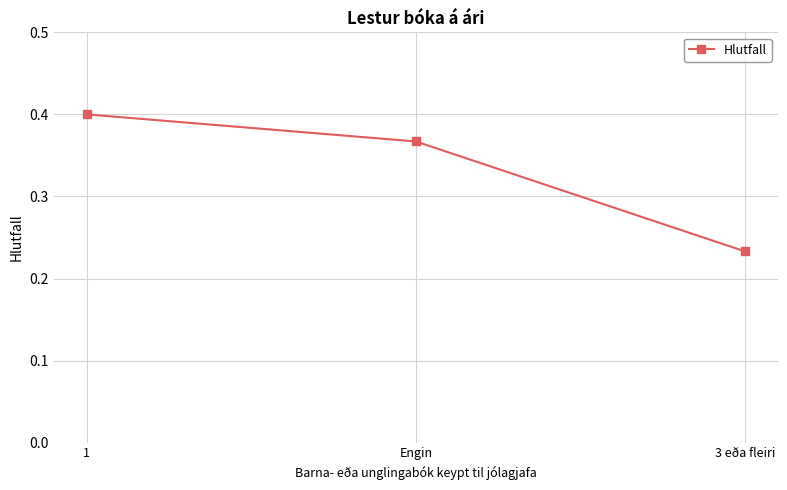

Which category has the lowest value across all series?

3 eða fleiri